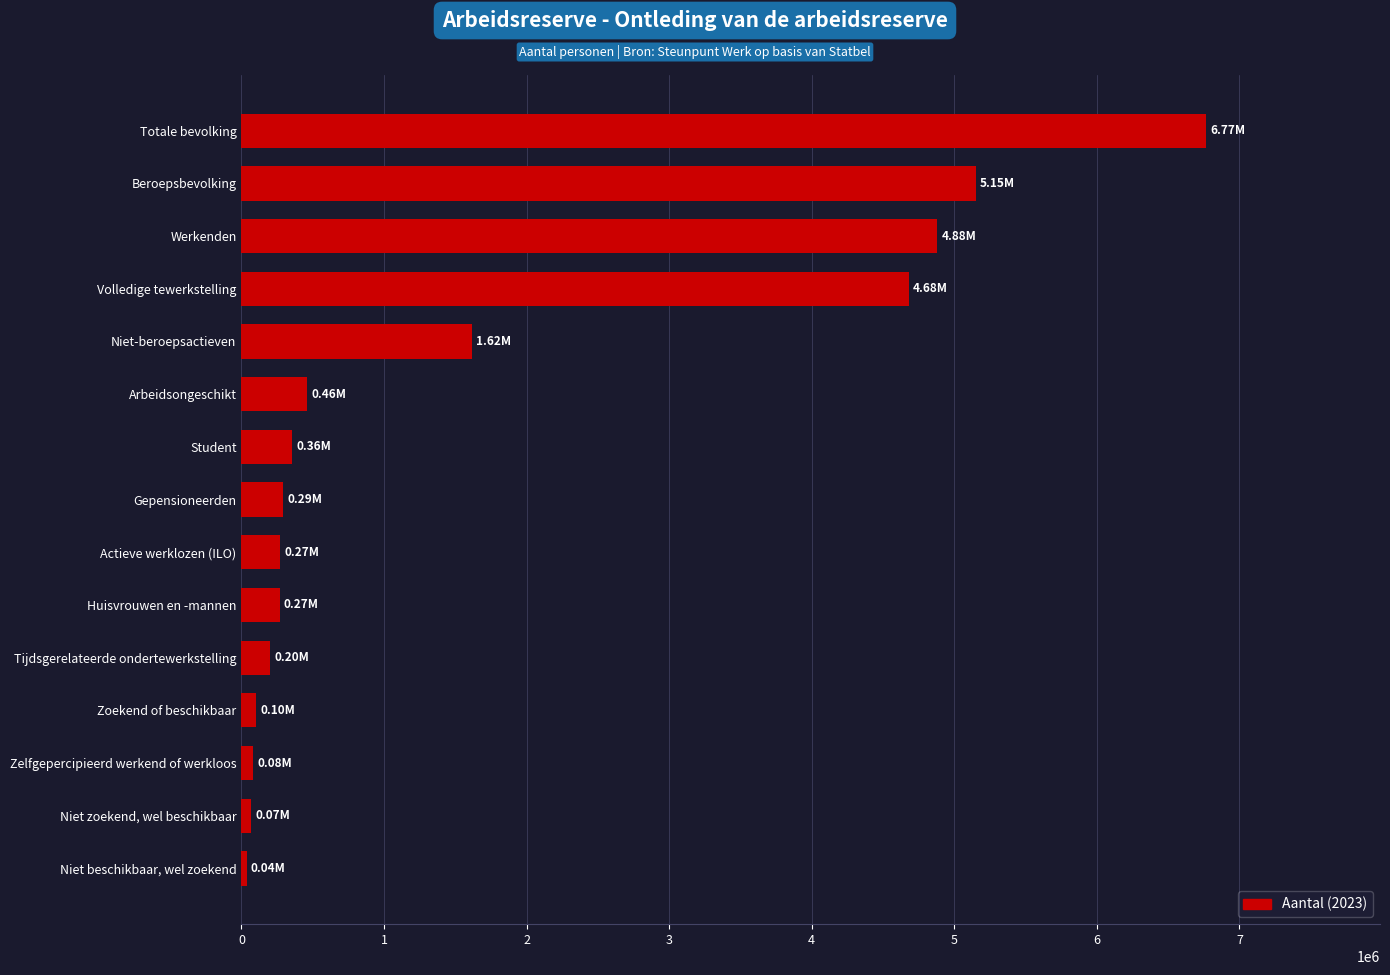

At which label is the value closest to 3401836?

Volledige tewerkstelling